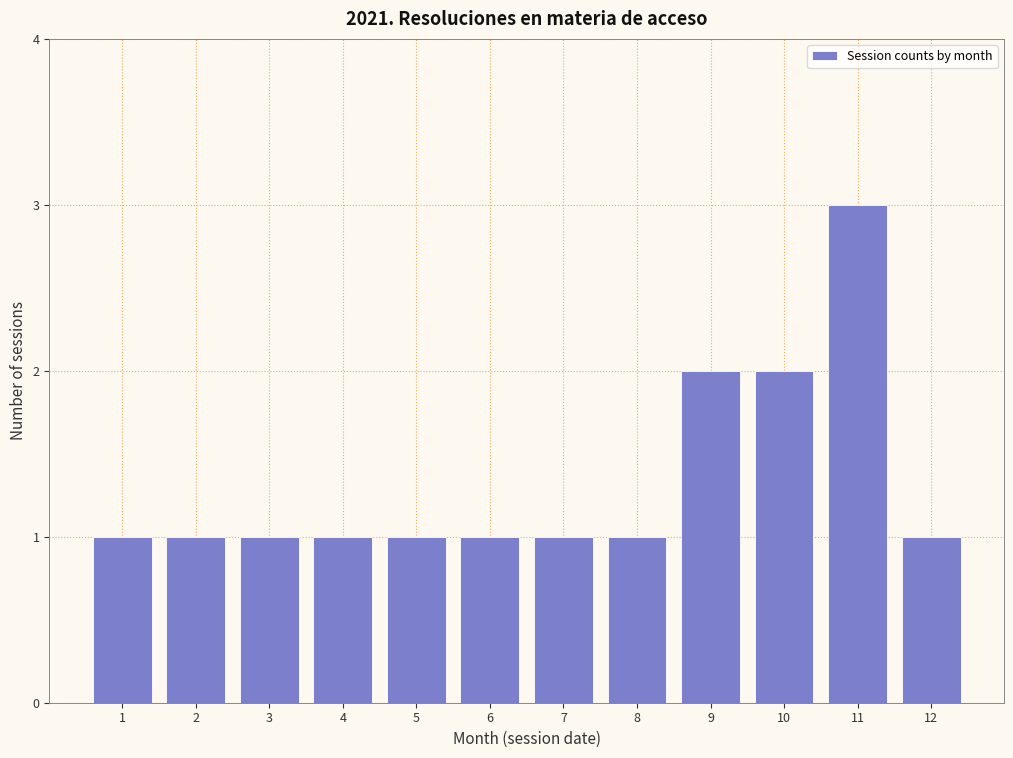

Reading left to right, extract all data points from this chart.

1	1	1	1	1	1	1	1	2	2	3	1